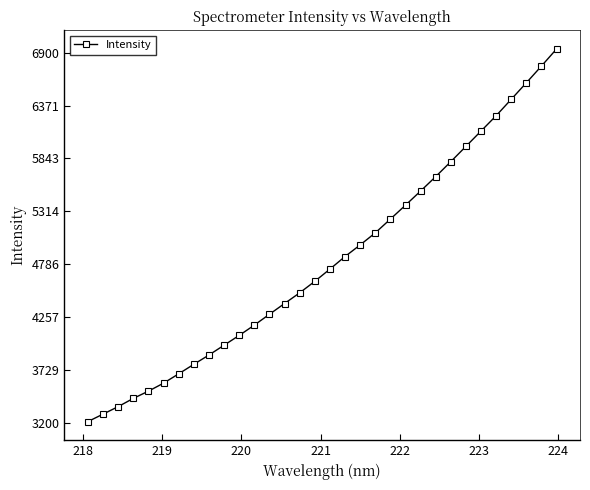

Is this an area chart (filled region under the line)?

No